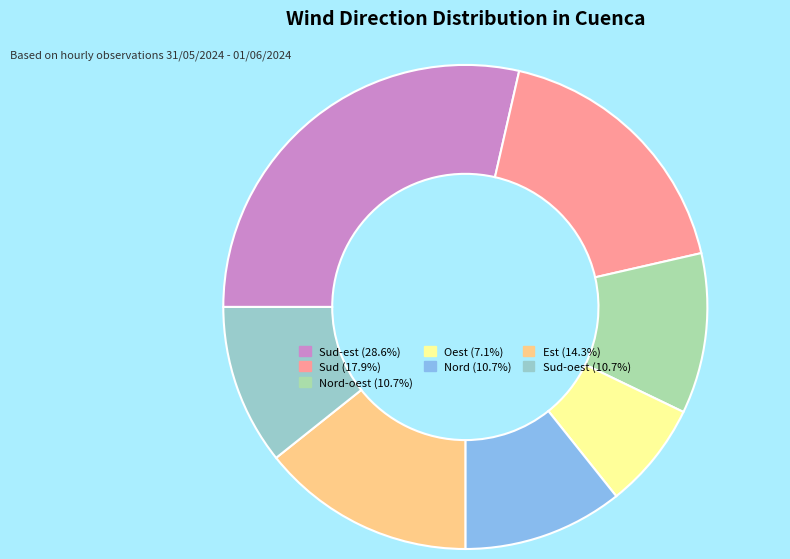

Is there a majority slice in this chart?

No